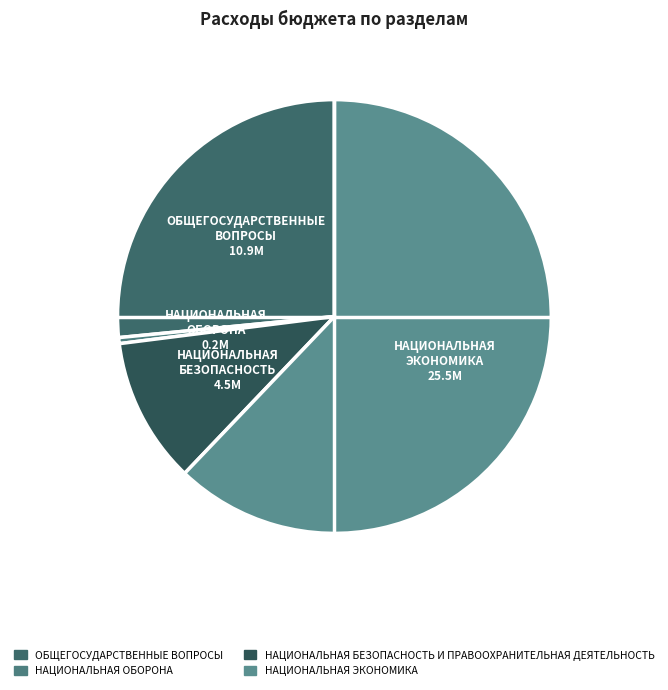

Is it true that НАЦИОНАЛЬНАЯ БЕЗОПАСНОСТЬ И ПРАВООХРАНИТЕЛЬНАЯ ДЕЯТЕЛЬНОСТЬ is 11% of the pie?

True